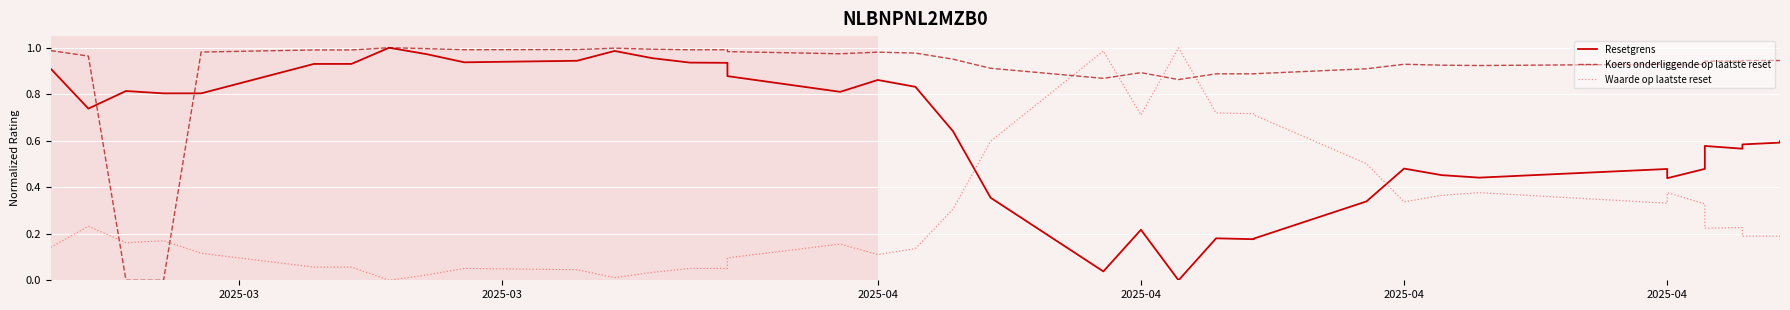

What is the highest value of the Waarde op laatste reset series?

1.0